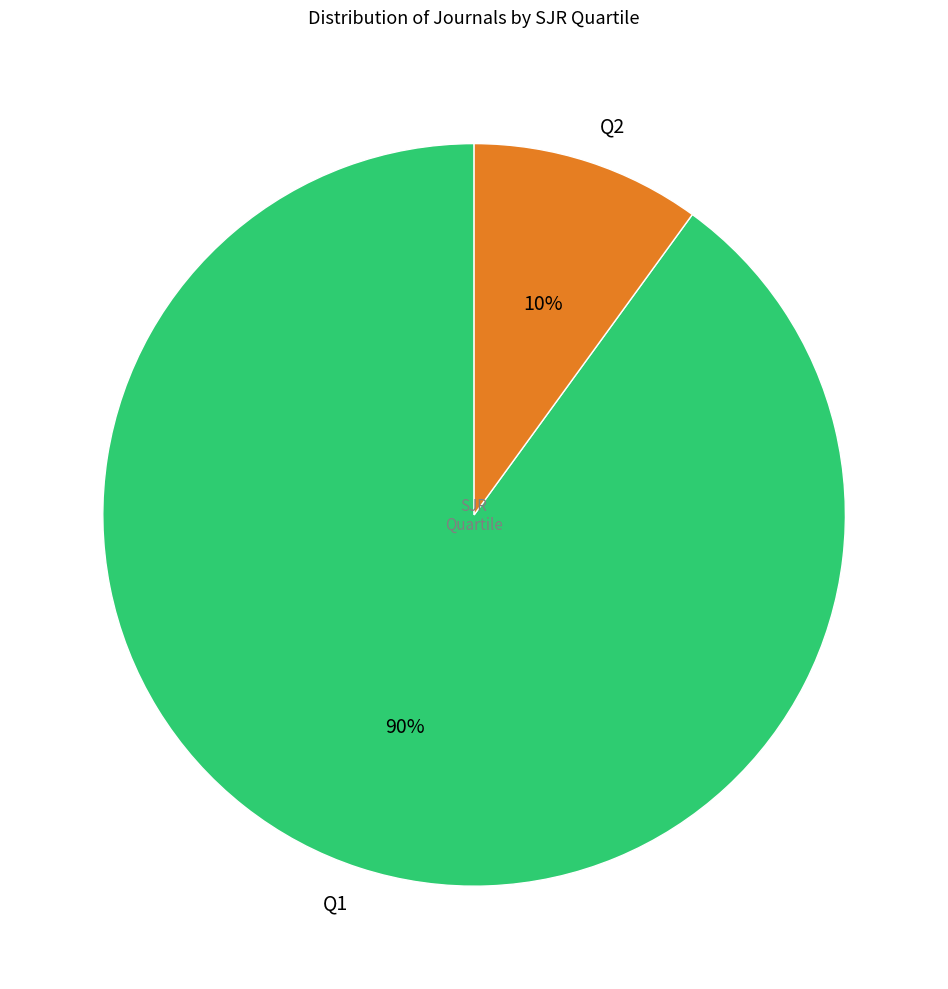

Rank the categories by value from highest to lowest.

Q1, Q2